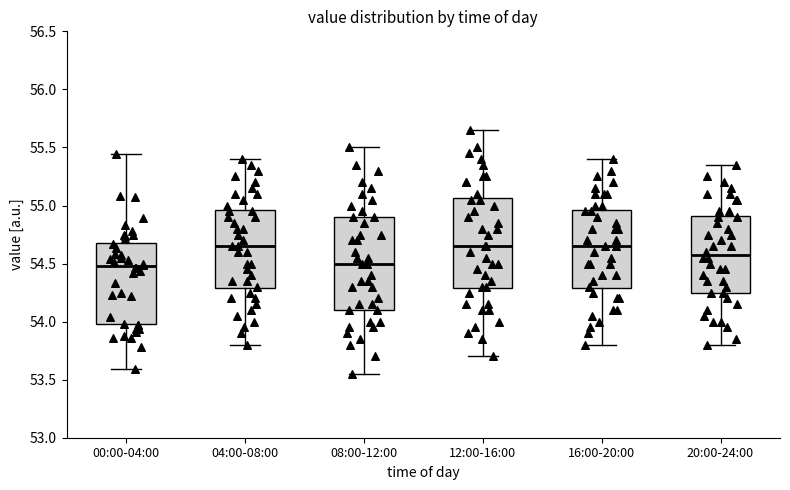

Reading left to right, read every box against the y-axis: the position of its median line, the range the box covers, and the ends of its whiskers. The values are not printed on the chart, so give them approximately, as read against the axis.

00:00-04:00: median 54.50, box 54.00 to 54.70, whiskers 53.60 to 55.45
04:00-08:00: median 54.65, box 54.30 to 54.95, whiskers 53.80 to 55.40
08:00-12:00: median 54.50, box 54.10 to 54.90, whiskers 53.55 to 55.50
12:00-16:00: median 54.65, box 54.30 to 55.05, whiskers 53.70 to 55.65
16:00-20:00: median 54.65, box 54.30 to 54.95, whiskers 53.80 to 55.40
20:00-24:00: median 54.60, box 54.25 to 54.90, whiskers 53.80 to 55.35